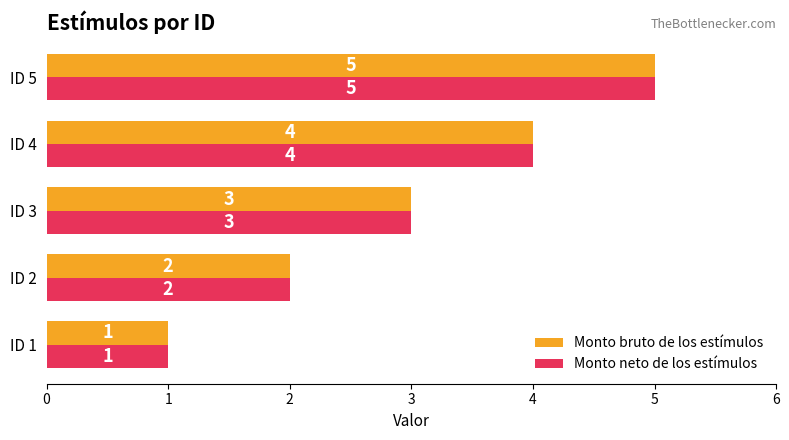

How many distinct data groups are displayed?

2